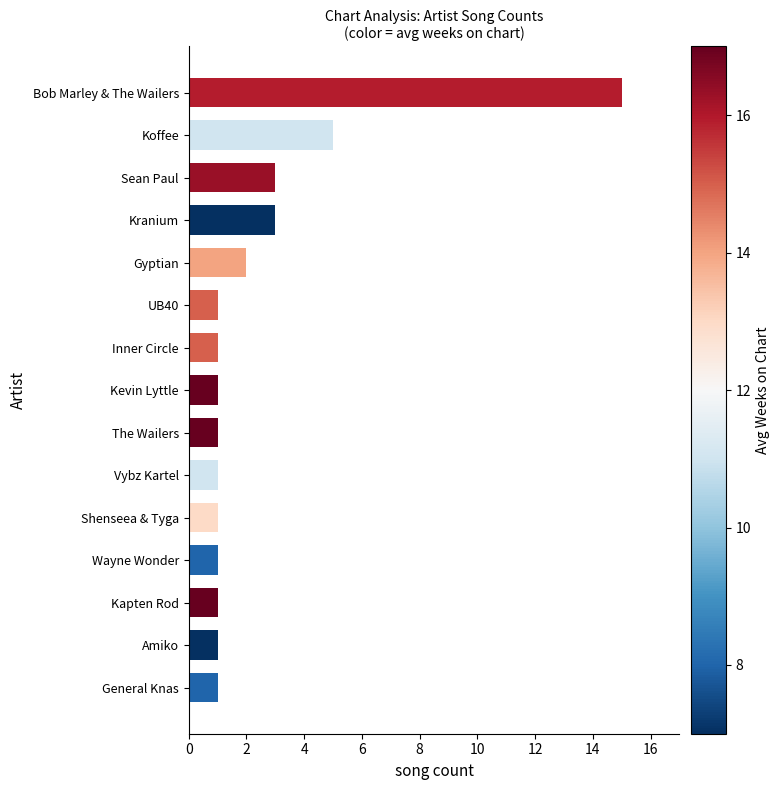

Count the number of categories in the chart.

15